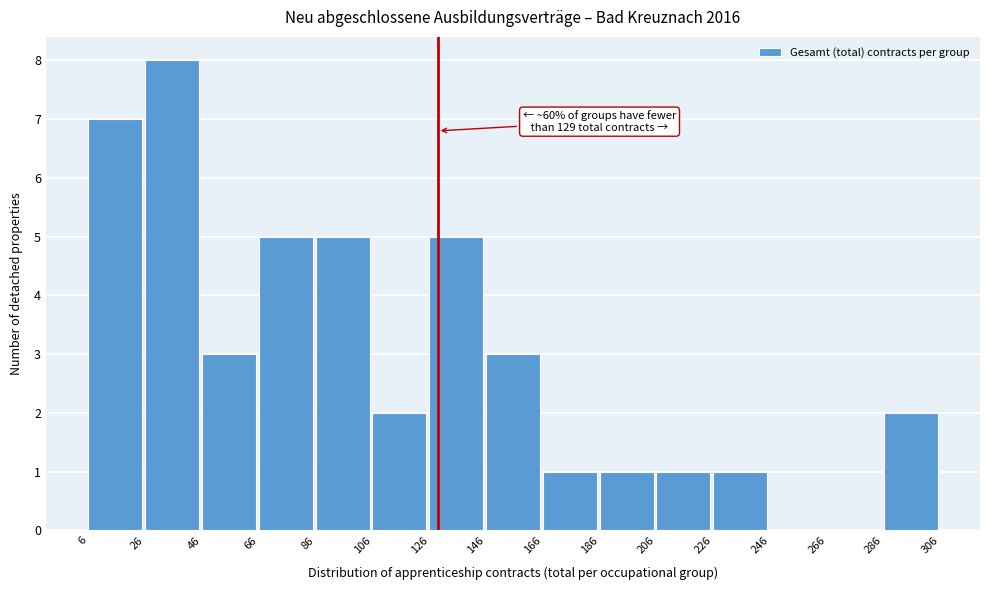

Which range on the x-axis has the tallest bar?

26 to 46